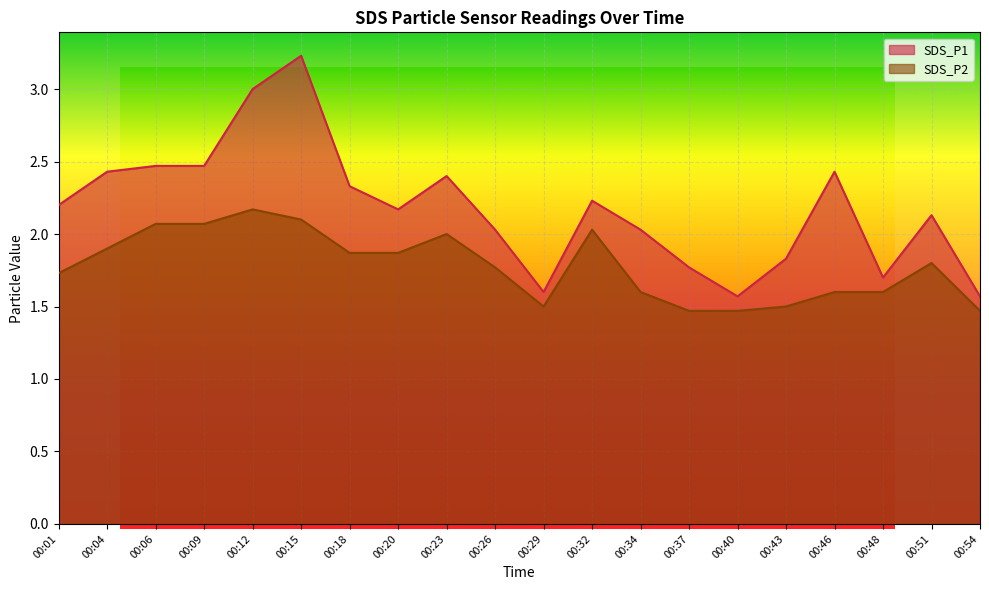

List the series in order of their peak value, lowest first.

SDS_P2, SDS_P1